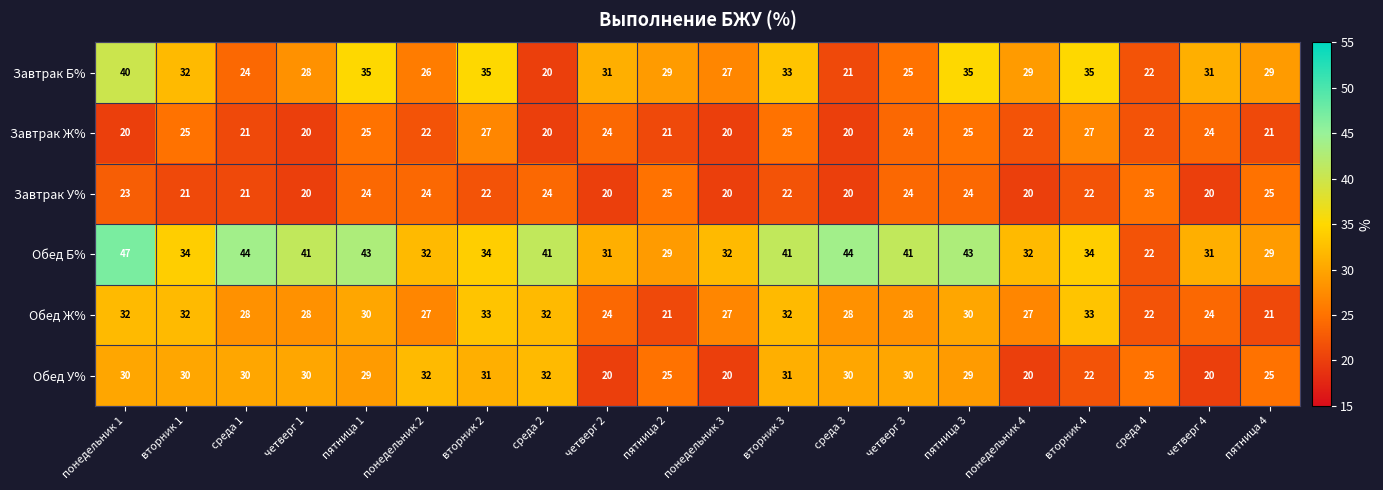

What is the minimum value for Завтрак У%?

20